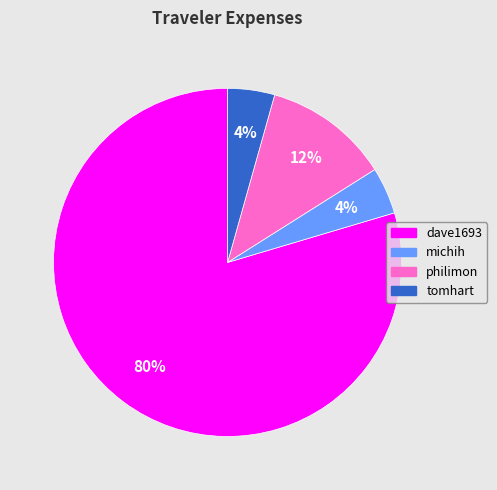

What is the largest slice in the pie chart?

dave1693